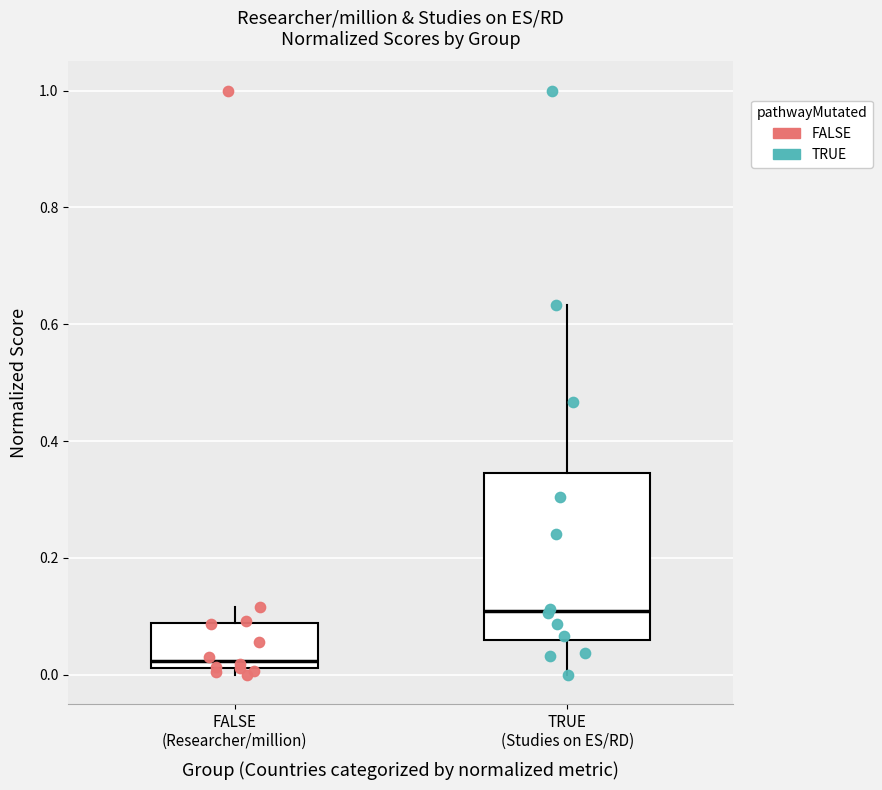

Where does the upper whisker of the box for TRUE (Studies on ES/RD) end on the y-axis? The values are not printed on the chart, so give them approximately, as read against the axis.

0.64